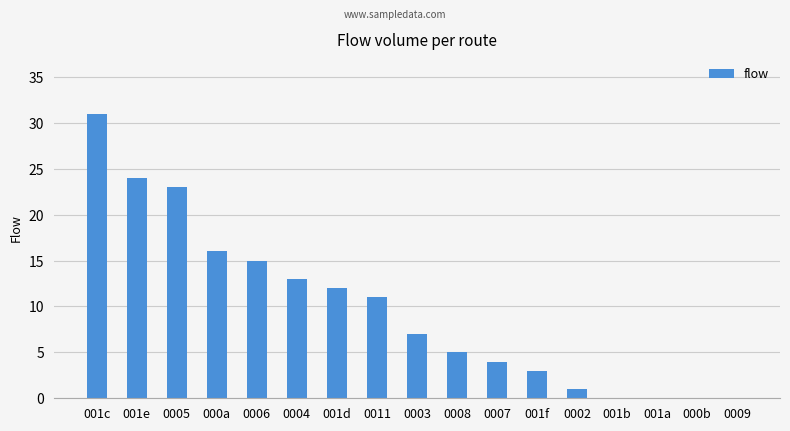

Which category has the highest value across all series?

001c